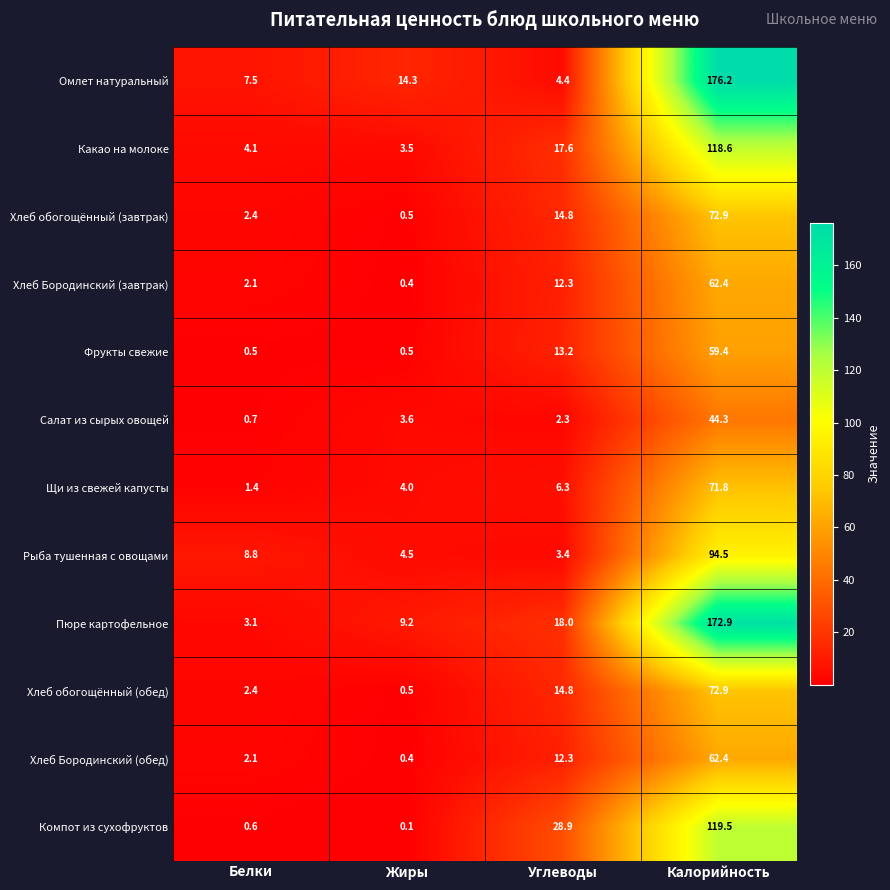

Where does the Хлеб обогощённый (обед) series first go above 14?

Углеводы